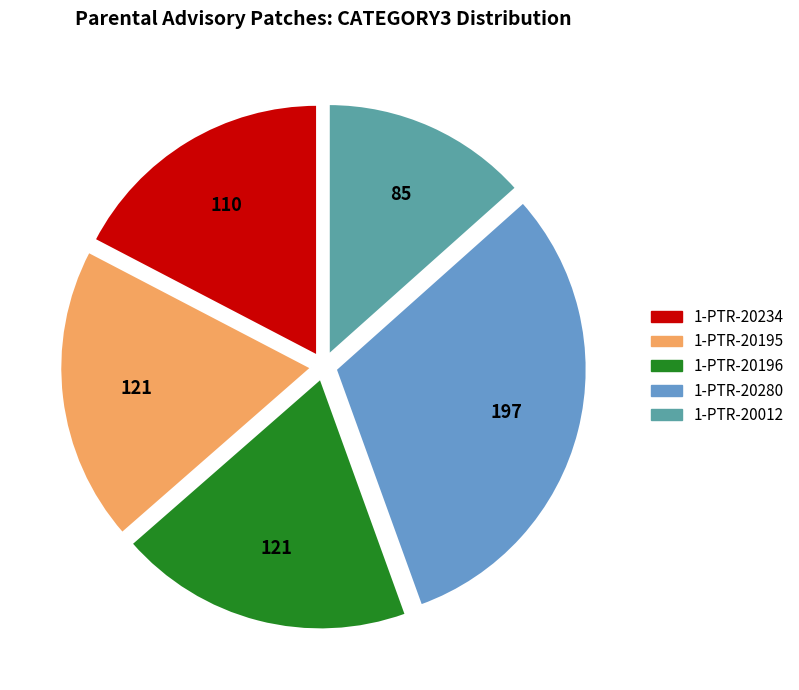

Which slice is the smallest?

1-PTR-20012